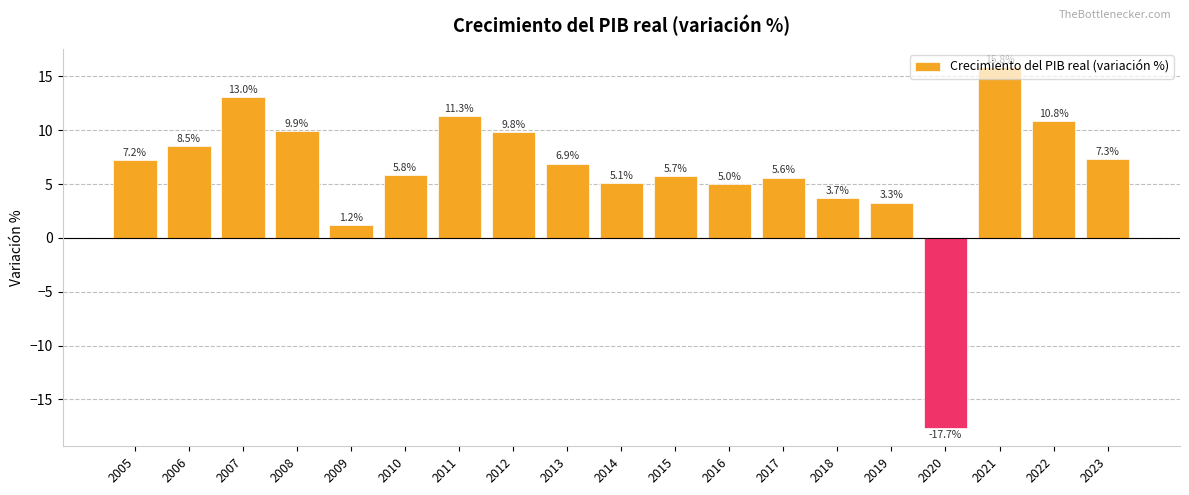

Reading left to right, extract all data points from this chart.

7.2	8.5	13.0	9.9	1.2	5.8	11.3	9.8	6.9	5.1	5.7	5.0	5.6	3.7	3.3	-17.7	15.8	10.8	7.3